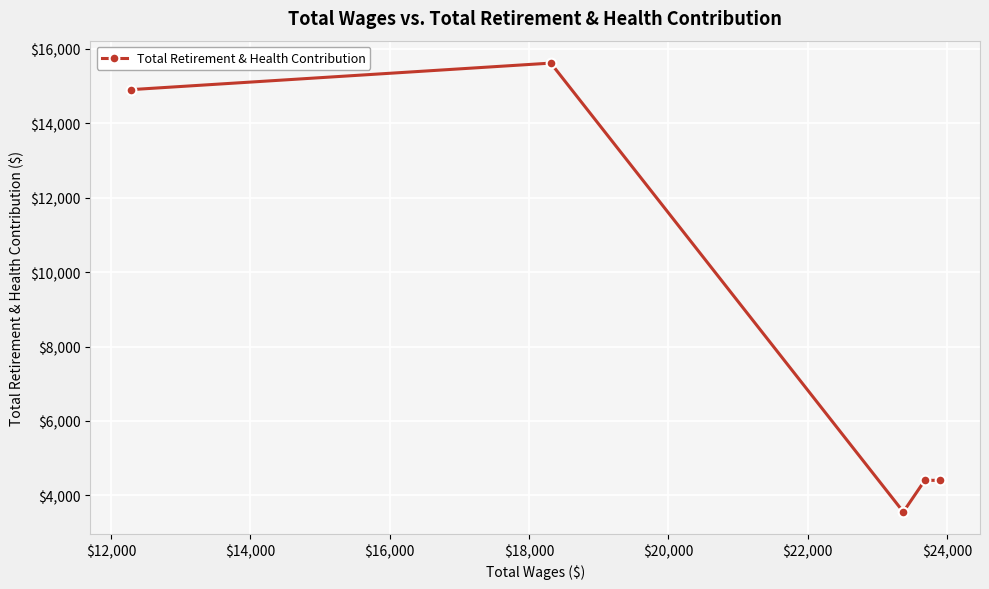

Does the chart have visible grid lines?

Yes